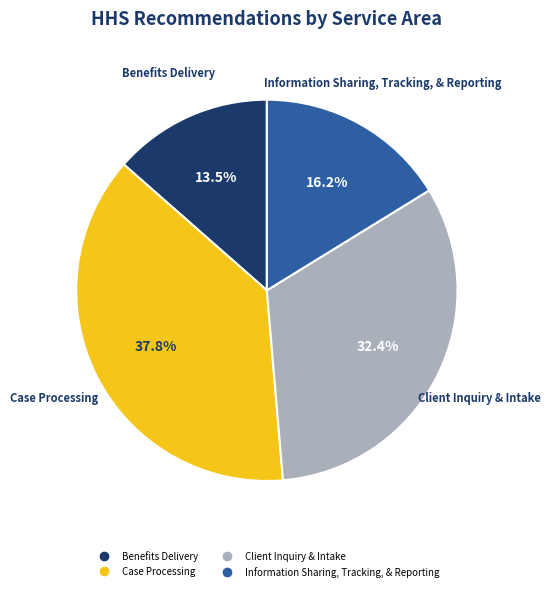

Rank the categories by value from lowest to highest.

Benefits Delivery, Information Sharing, Tracking, & Reporting, Client Inquiry & Intake, Case Processing